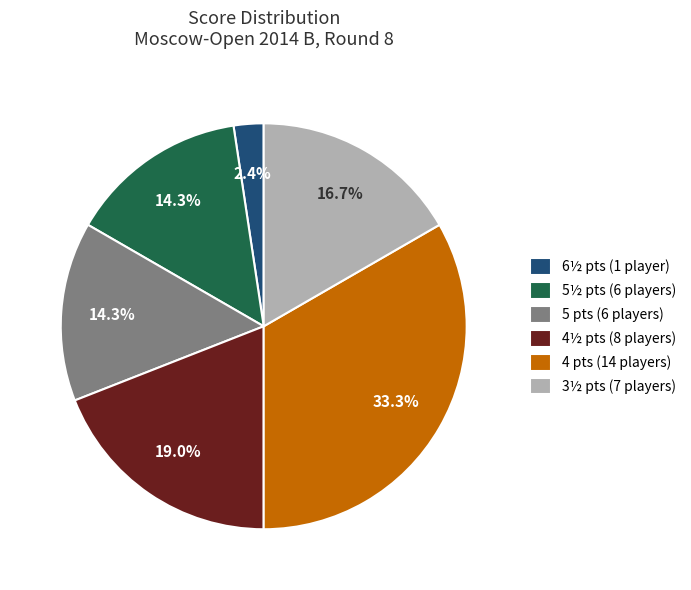

Which category has the smallest portion of the pie?

6½ pts (1 player)